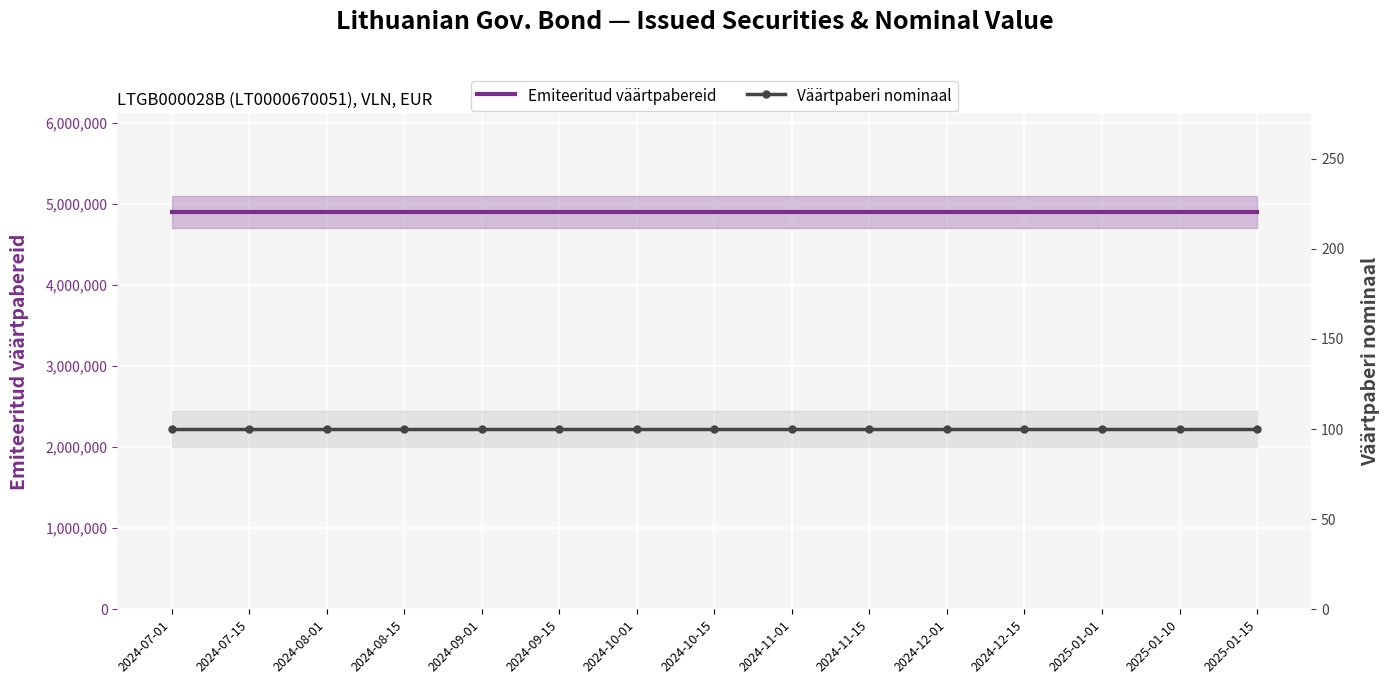

What are all the series names shown in the legend?

Emiteeritud väärtpabereid, Väärtpaberi nominaal